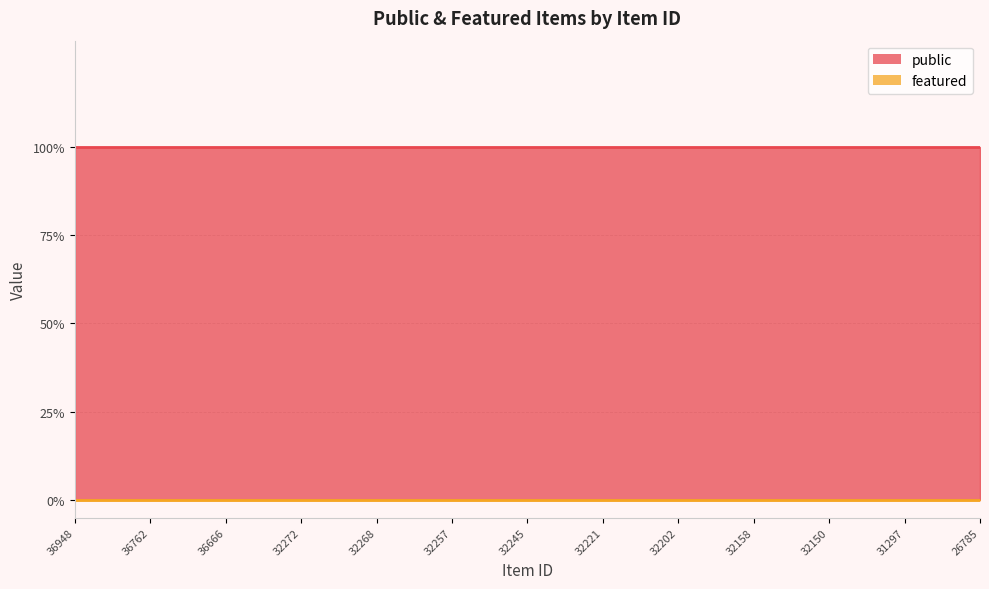

Rank the categories by public value from highest to lowest.

36948, 36767, 36762, 36683, 36666, 34900, 32272, 32270, 32268, 32263, 32257, 32250, 32245, 32237, 32221, 32205, 32202, 32201, 32158, 32151, 32150, 32149, 31297, 26787, 26785